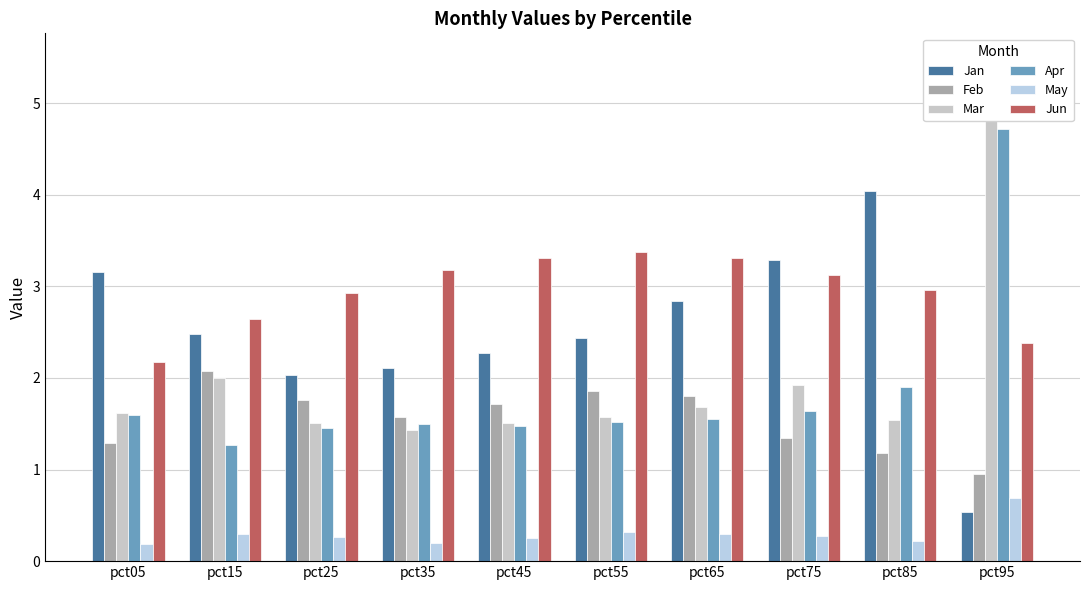

Which series has the largest range (max minus min)?

Mar